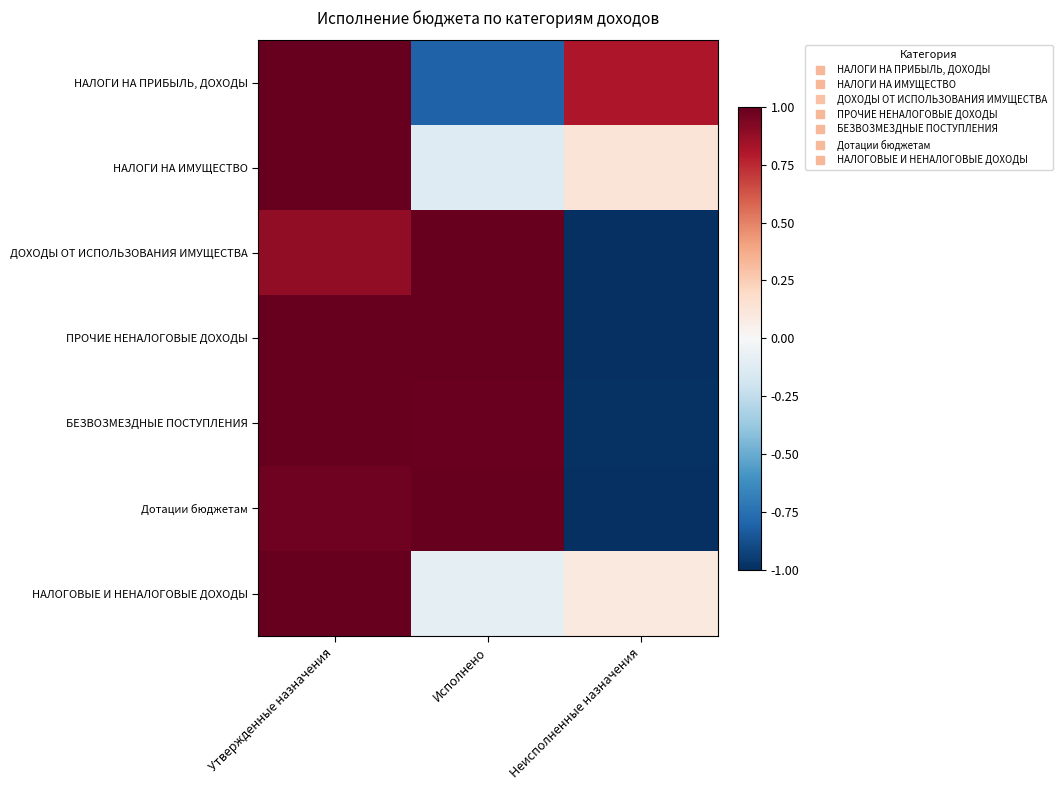

Rank the series at Неисполненные назначения from lowest to highest value.

ДОХОДЫ ОТ ИСПОЛЬЗОВАНИЯ ИМУЩЕСТВА, ПРОЧИЕ НЕНАЛОГОВЫЕ ДОХОДЫ, Дотации бюджетам, БЕЗВОЗМЕЗДНЫЕ ПОСТУПЛЕНИЯ, НАЛОГОВЫЕ И НЕНАЛОГОВЫЕ ДОХОДЫ, НАЛОГИ НА ИМУЩЕСТВО, НАЛОГИ НА ПРИБЫЛЬ, ДОХОДЫ